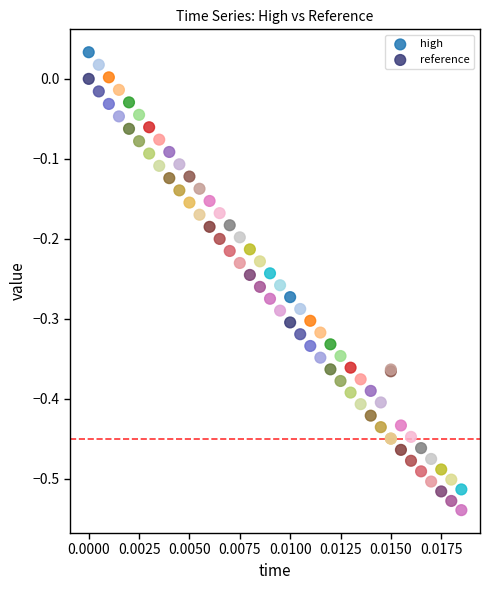

Which series contains the lowest Y value?

reference